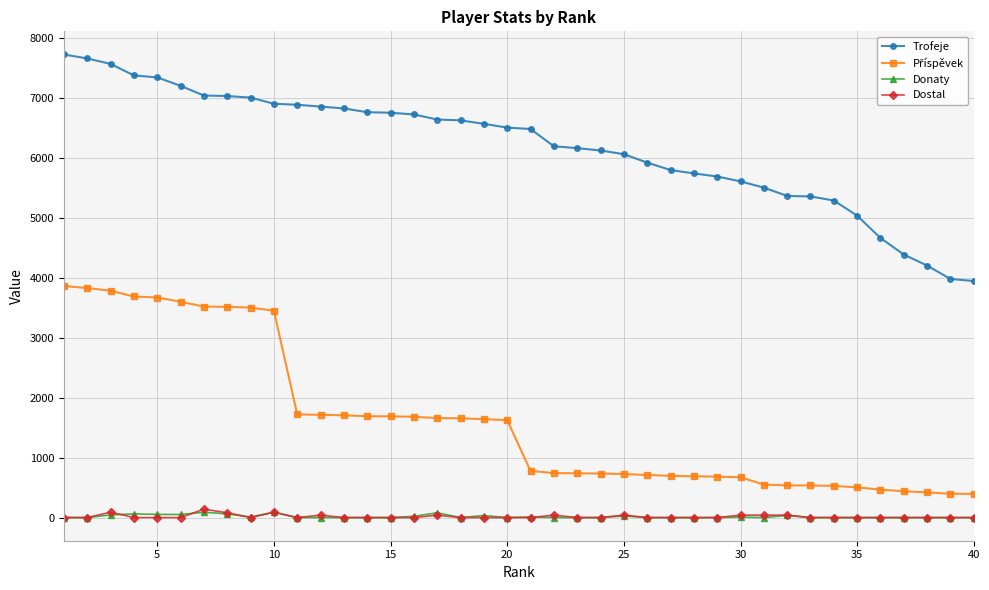

What is the maximum value shown in the chart?

7719